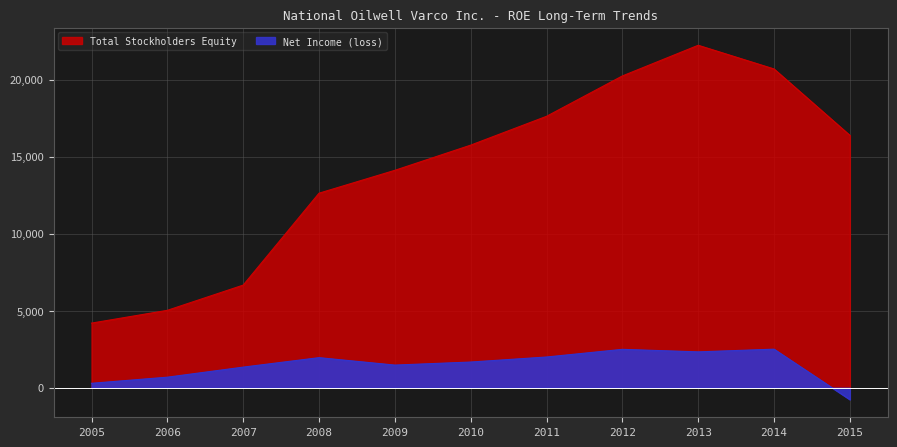

True or false: Total Stockholders Equity and Net Income (loss) intersect in this chart.

False